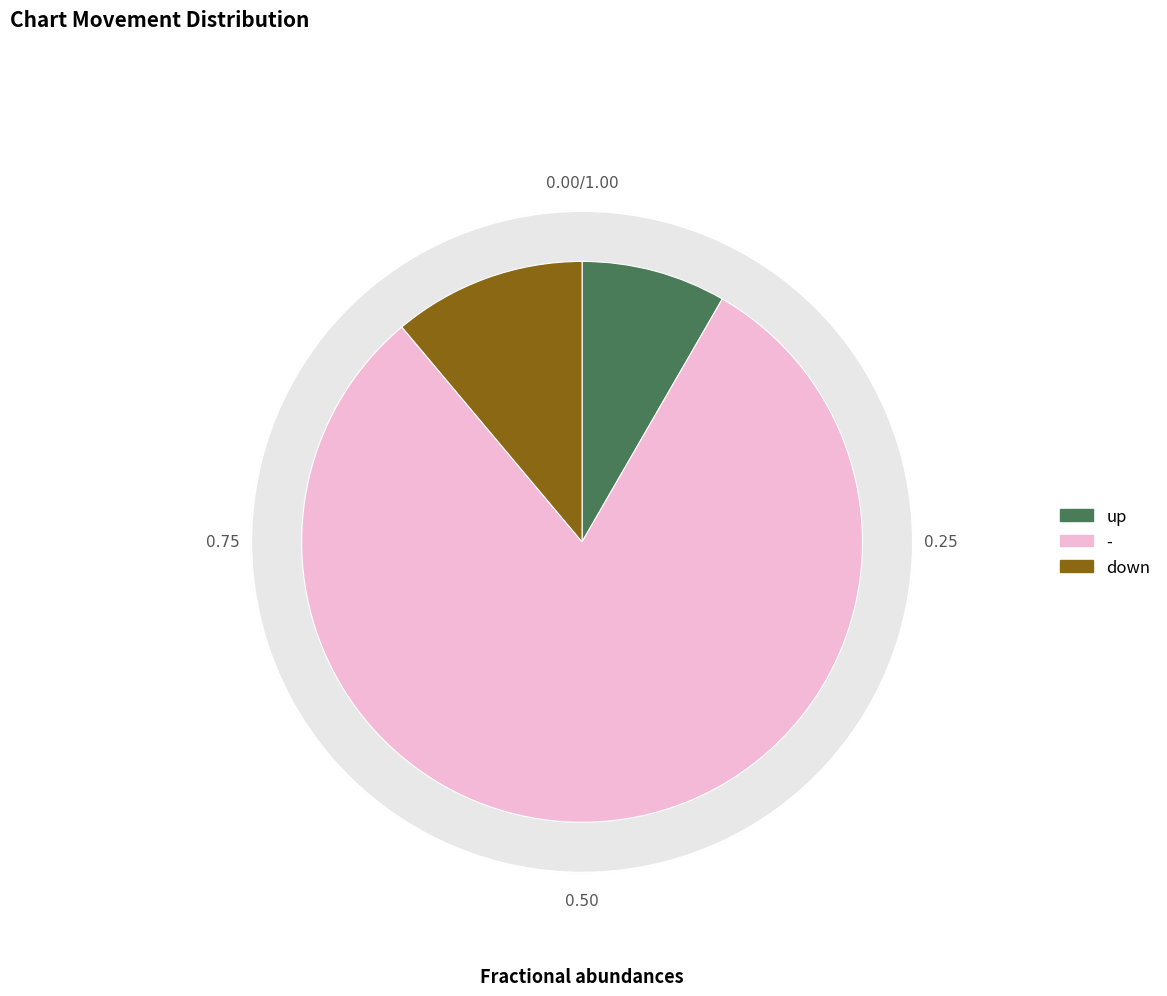

What is the change in value from up to down?

+1